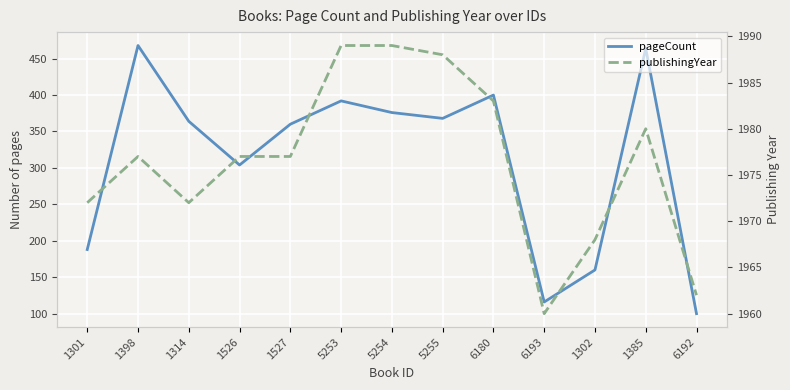

What is the label of the 1st point from the right?

6192